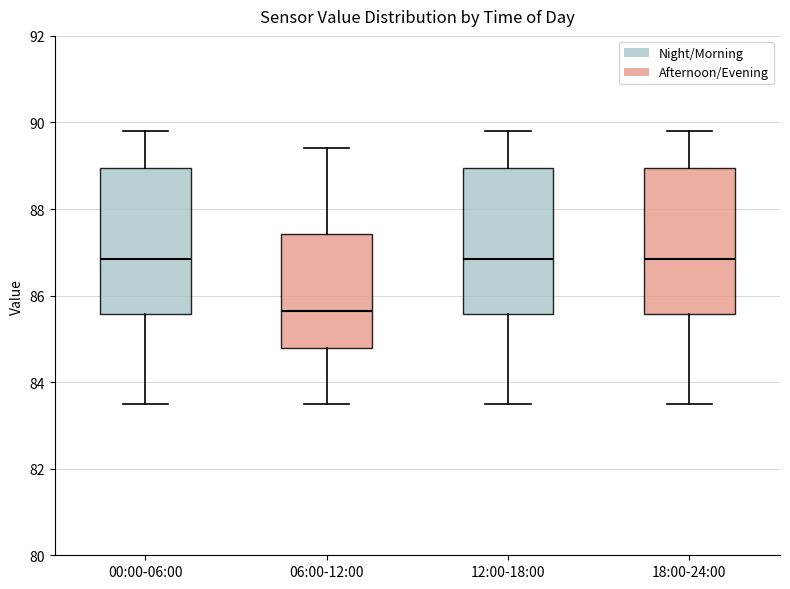

Reading left to right, read every box against the y-axis: the position of its median line, the range the box covers, and the ends of its whiskers. The values are not printed on the chart, so give them approximately, as read against the axis.

00:00-06:00: median 86.8, box 85.6 to 89.0, whiskers 83.6 to 89.8
06:00-12:00: median 85.6, box 84.8 to 87.4, whiskers 83.6 to 89.4
12:00-18:00: median 86.8, box 85.6 to 89.0, whiskers 83.6 to 89.8
18:00-24:00: median 86.8, box 85.6 to 89.0, whiskers 83.6 to 89.8